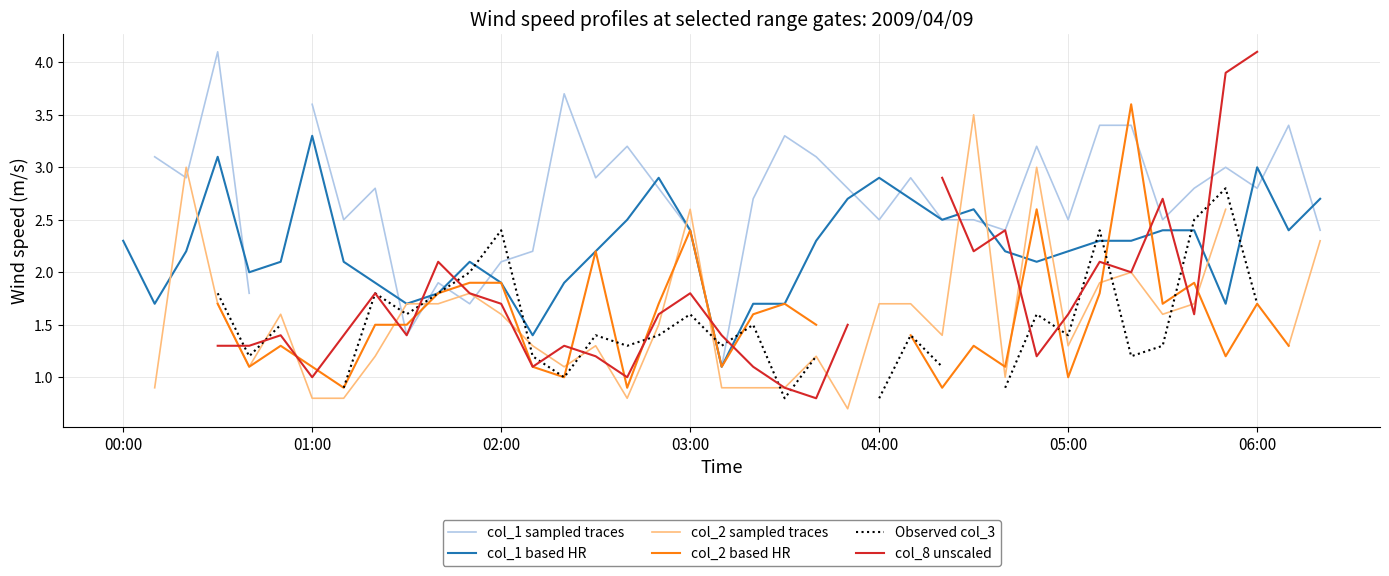

Which category has the highest value in the col_1 based HR series?

01:00